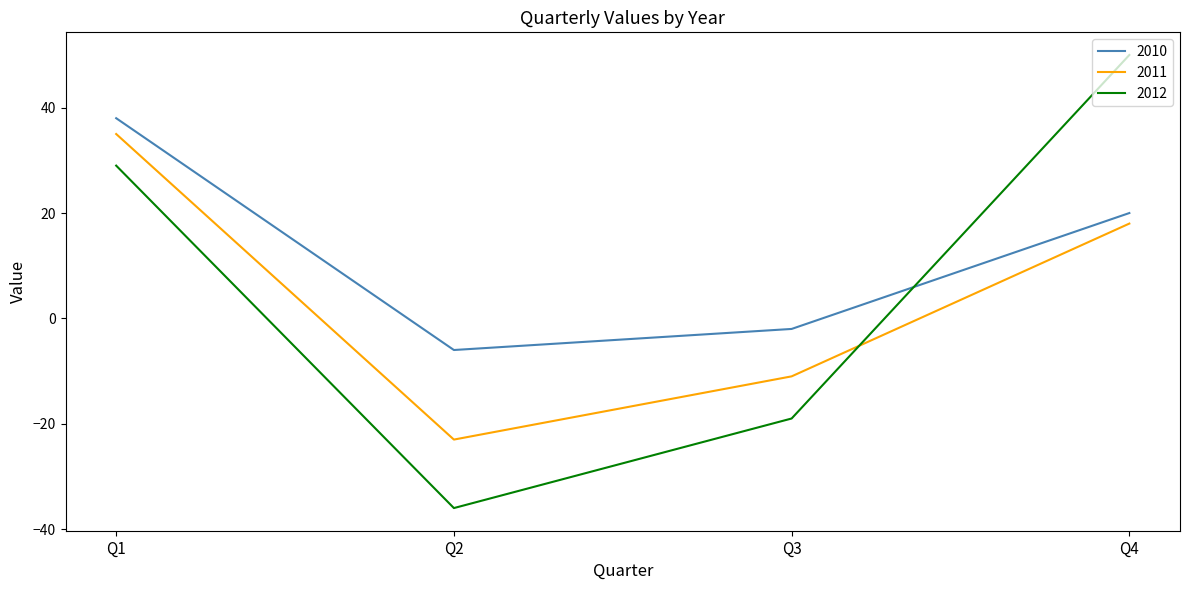

True or false: 2011 and 2010 intersect in this chart.

False